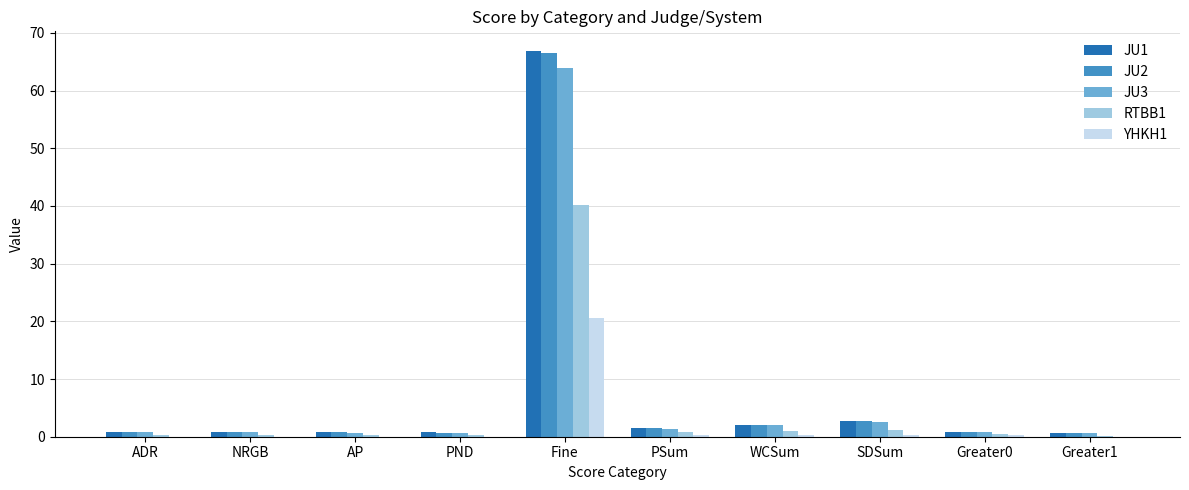

What is the greatest value displayed?

66.9